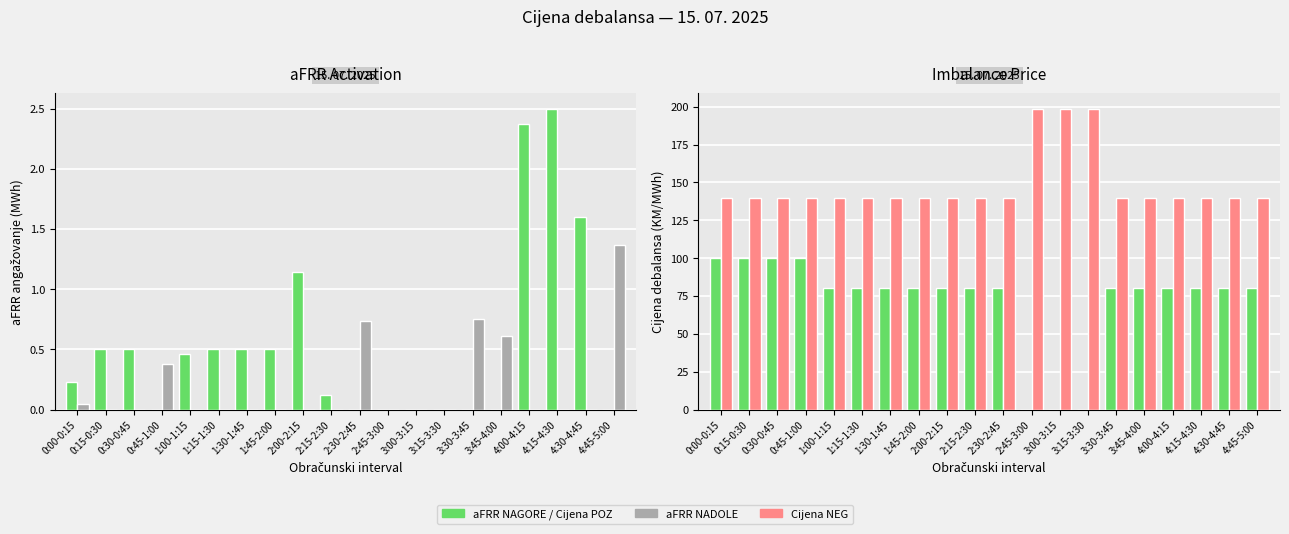

What is the sum of all Cijena POZ (KM/MWh) values?

1440.0